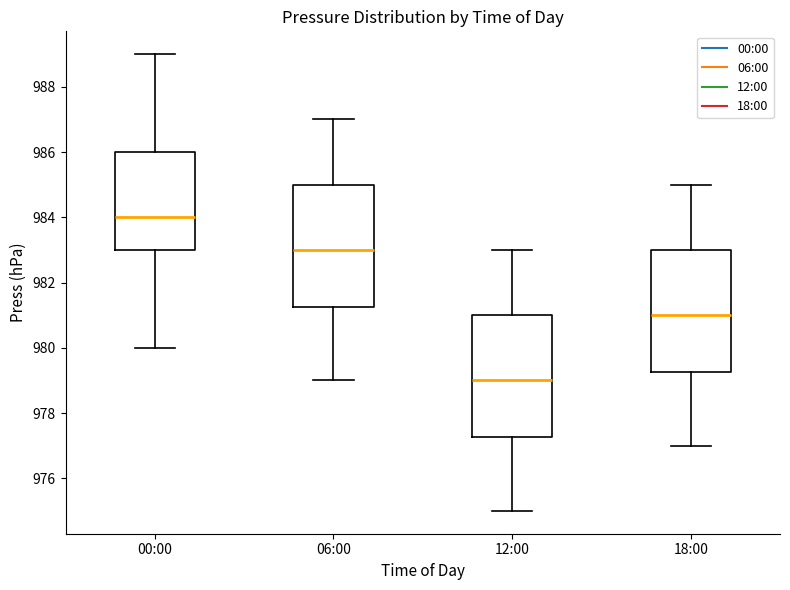

Reading left to right, read every box against the y-axis: the position of its median line, the range the box covers, and the ends of its whiskers. The values are not printed on the chart, so give them approximately, as read against the axis.

00:00: median 984.0, box 983.0 to 986.0, whiskers 980.0 to 989.0
06:00: median 983.0, box 981.2 to 985.0, whiskers 979.0 to 987.0
12:00: median 979.0, box 977.2 to 981.0, whiskers 975.0 to 983.0
18:00: median 981.0, box 979.2 to 983.0, whiskers 977.0 to 985.0